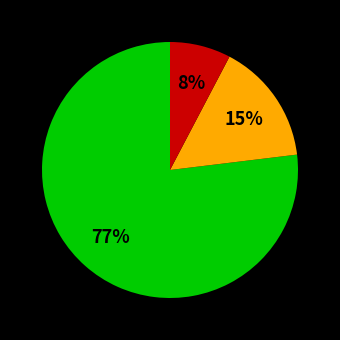

How many segments does this pie chart have?

3